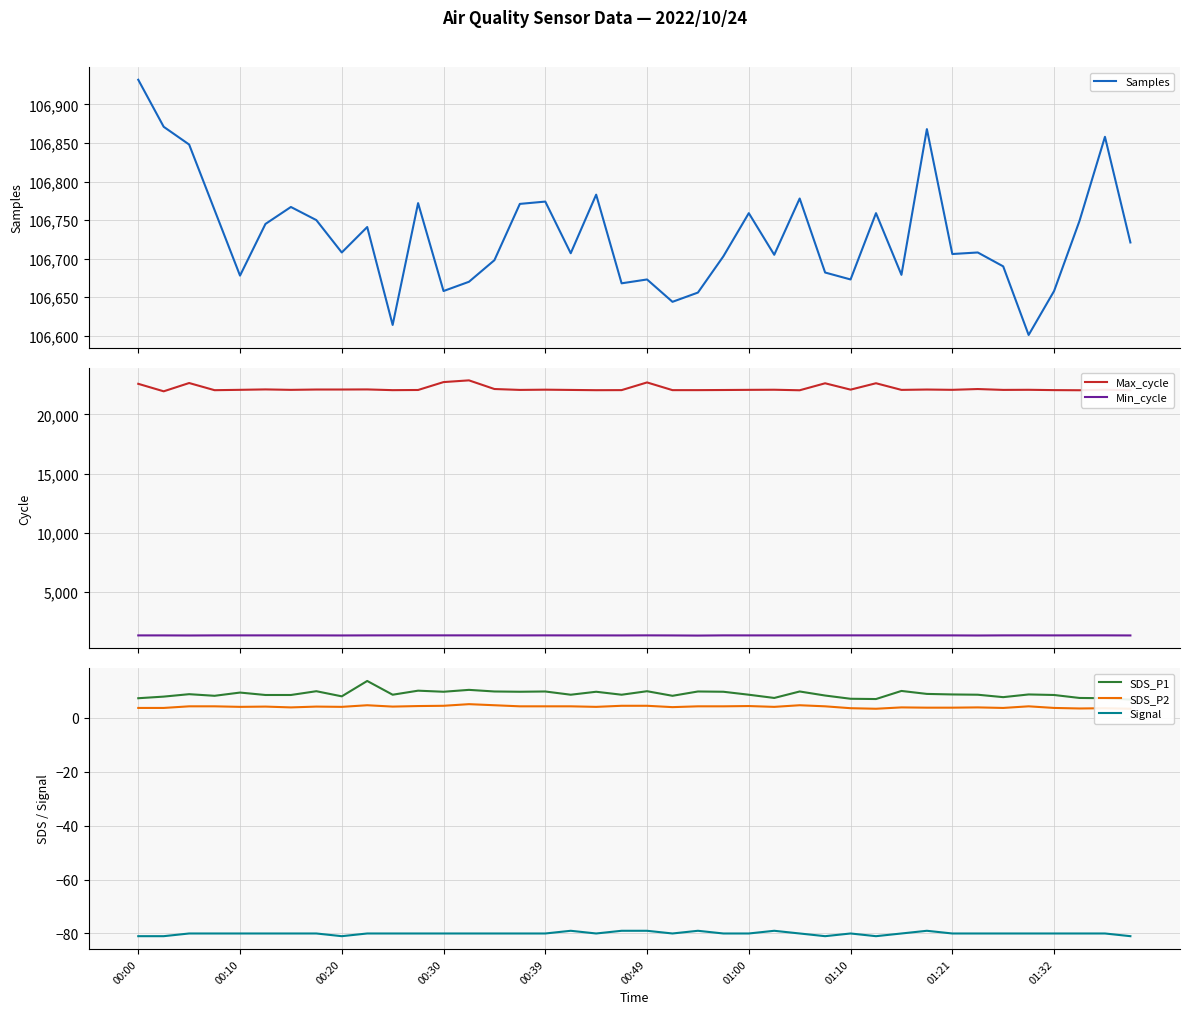

Is this an area chart (filled region under the line)?

No